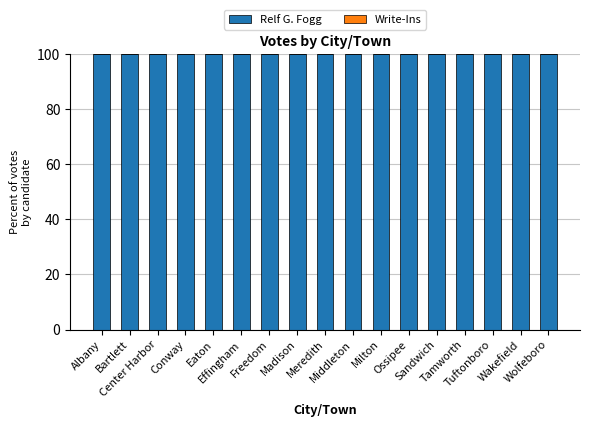

Reading left to right, list all the values displayed in this chart.

Relf G. Fogg: Albany=100	Bartlett=100	Center Harbor=100	Conway=100	Eaton=100	Effingham=100	Freedom=100	Madison=100	Meredith=100	Middleton=100	Milton=100	Ossipee=100	Sandwich=100	Tamworth=100	Tuftonboro=100	Wakefield=100	Wolfeboro=100
Write-Ins: Albany=0	Bartlett=0	Center Harbor=0	Conway=0	Eaton=0	Effingham=0	Freedom=0	Madison=0	Meredith=0	Middleton=0	Milton=0	Ossipee=0	Sandwich=0	Tamworth=0	Tuftonboro=0	Wakefield=0	Wolfeboro=0